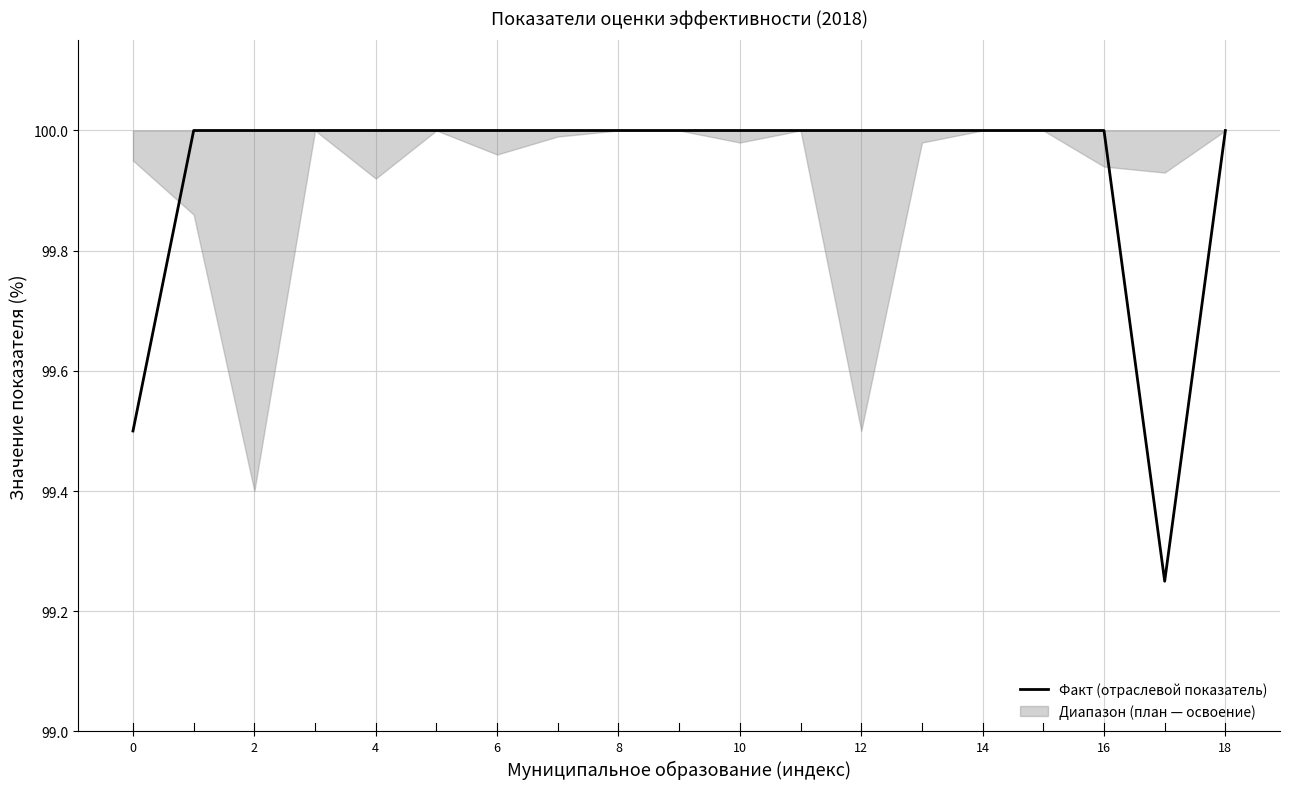

The value of Факт (отраслевой показатель) at 12 is 100.0. True or false?

True